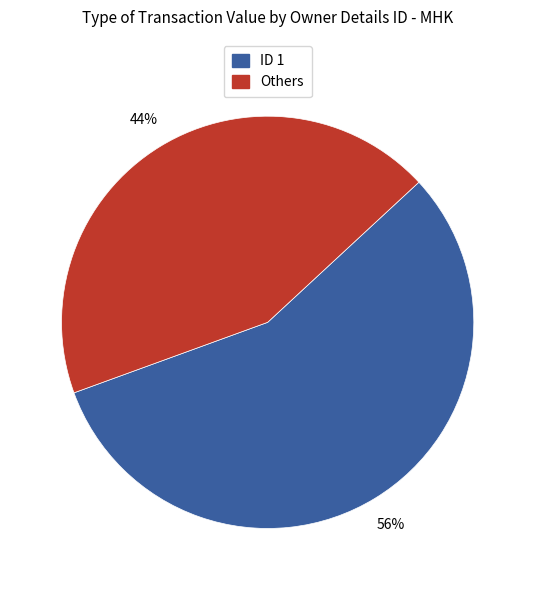

Is there a majority slice in this chart?

Yes